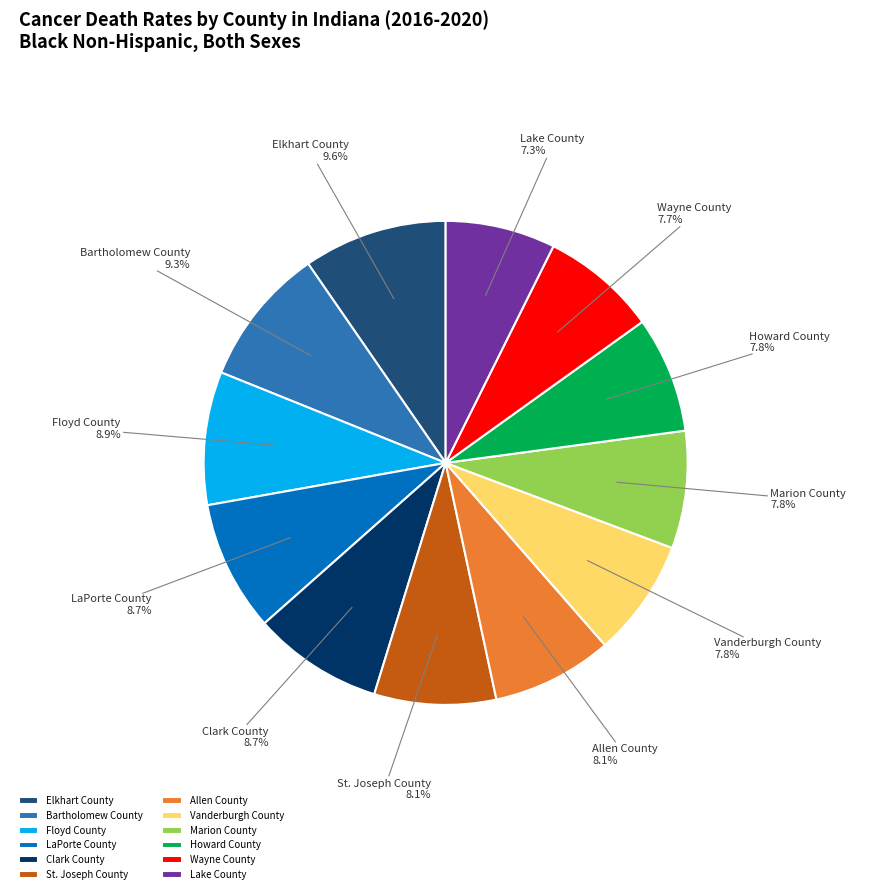

Which has a higher value, Wayne County or Bartholomew County?

Bartholomew County